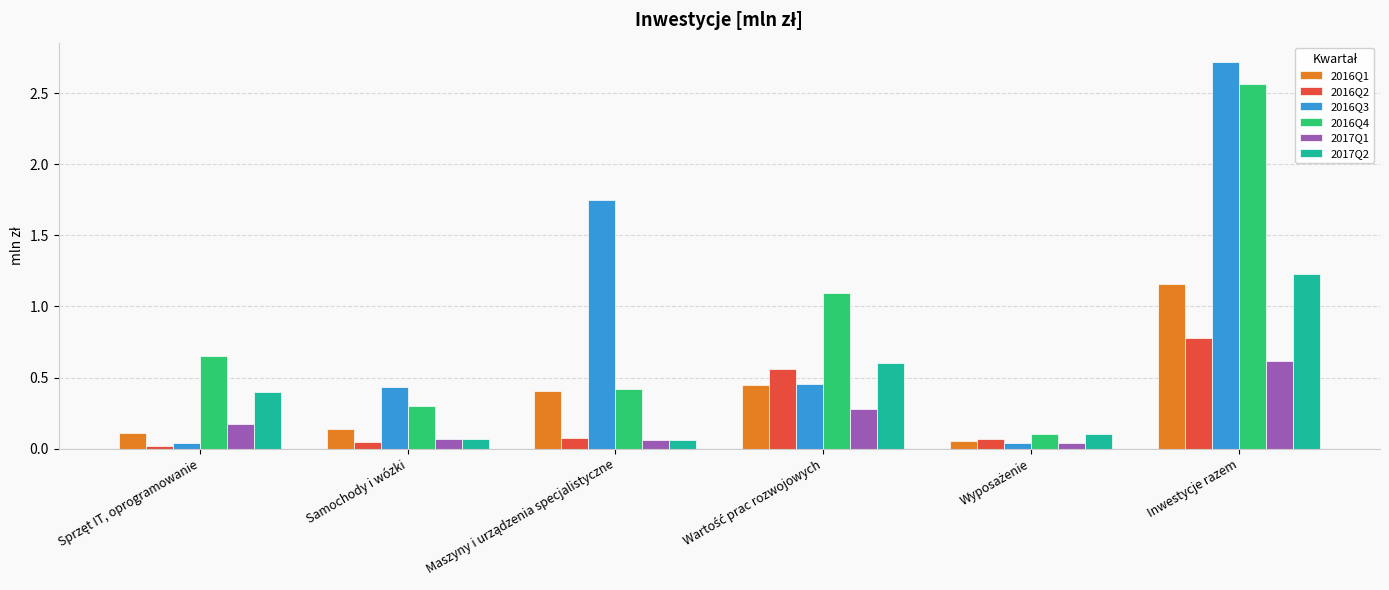

What is the sum of all 2016Q1 values?

2.3